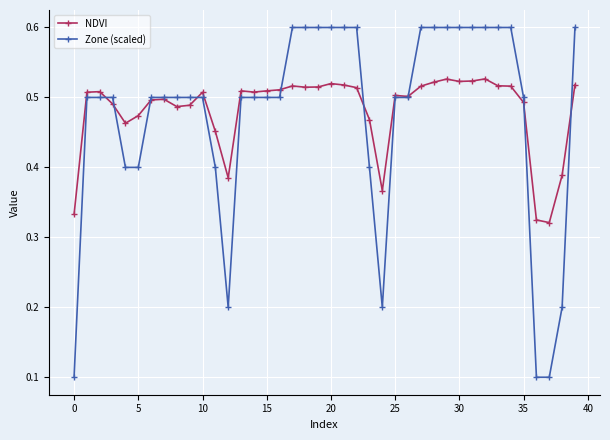

What are all the series names shown in the legend?

NDVI, Zone (scaled)